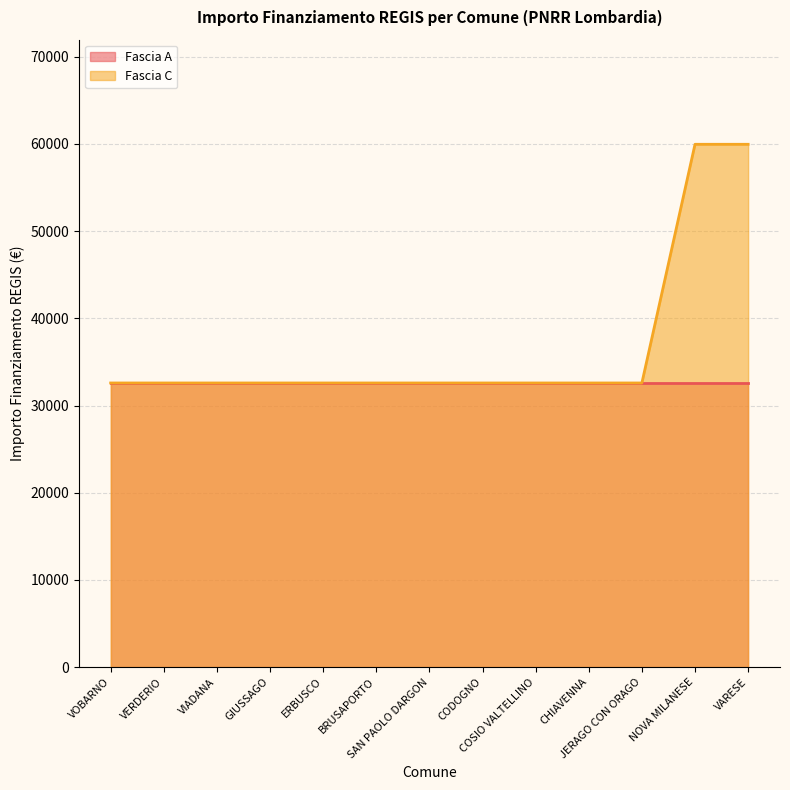

What is the lowest value of the Fascia A series?

32589